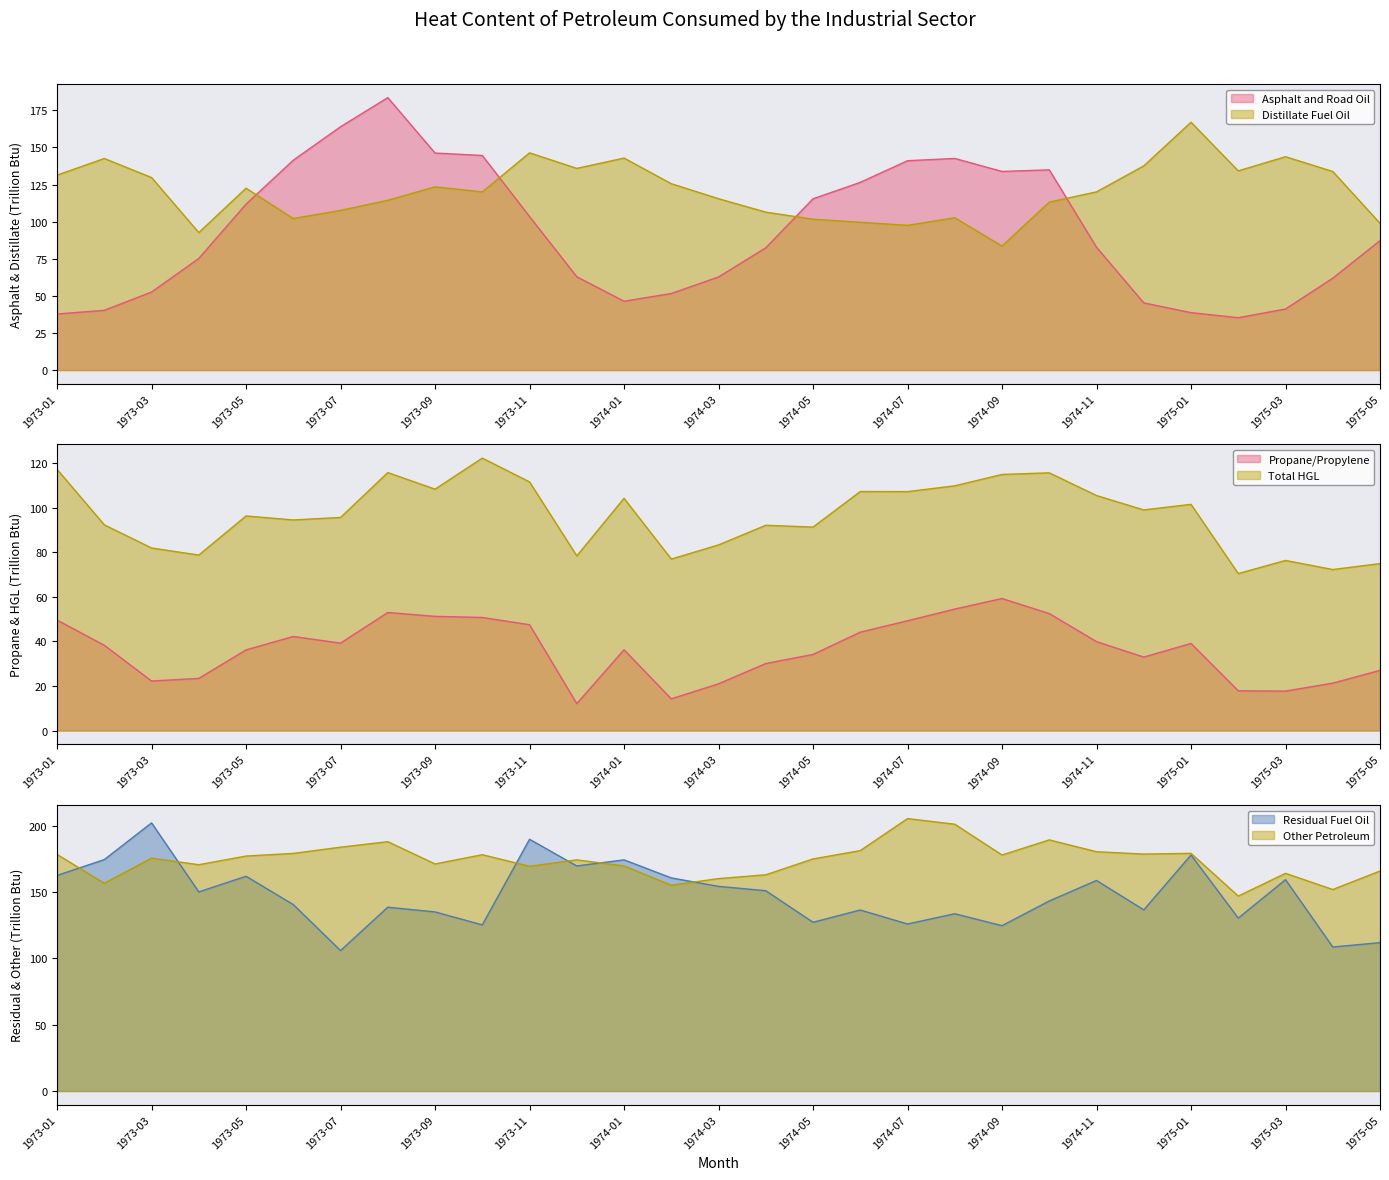

Which series has the largest range (max minus min)?

Asphalt and Road Oil